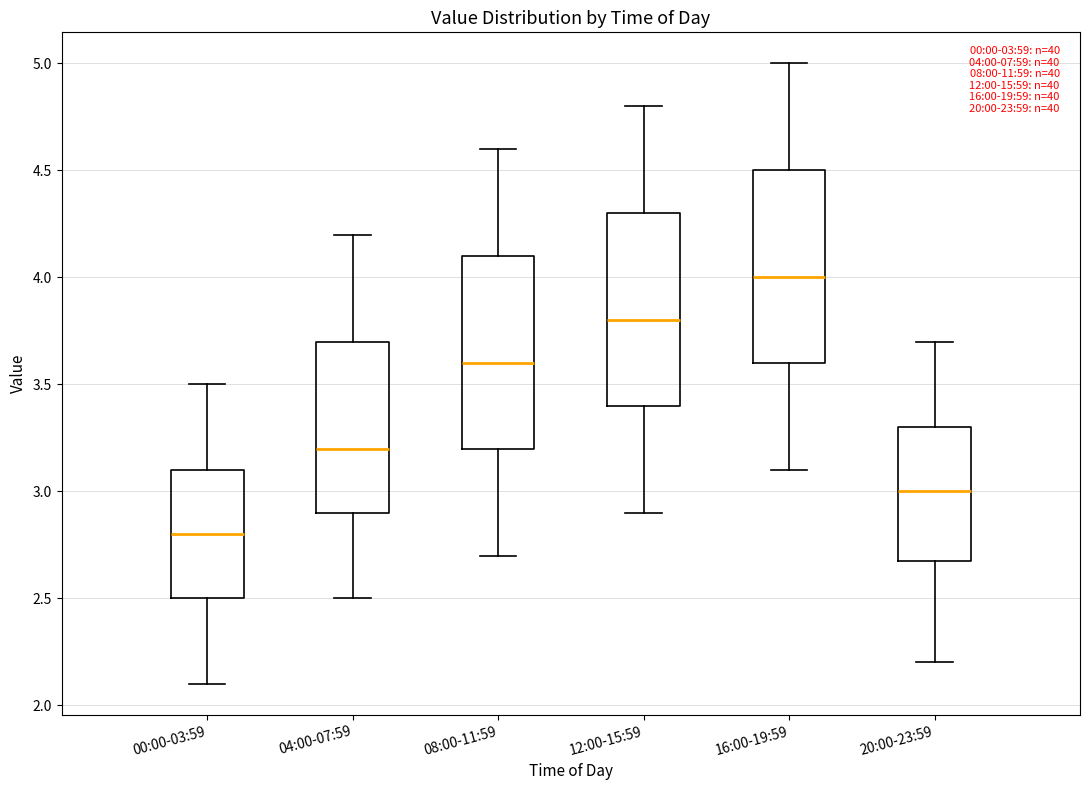

Which box has the highest median line?

16:00-19:59